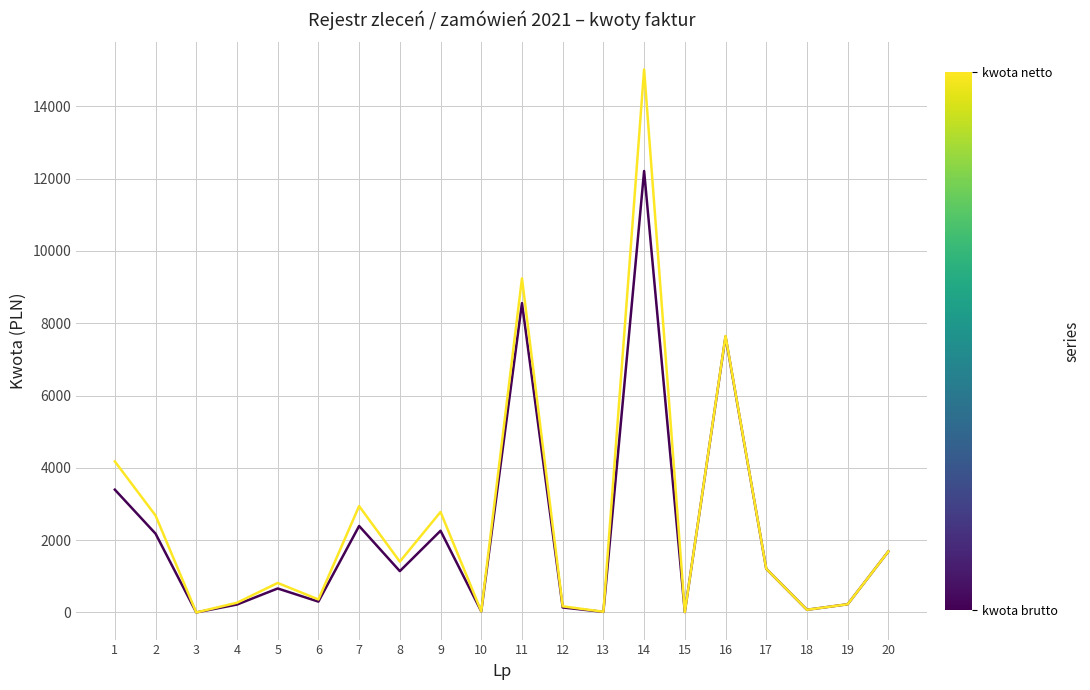

What is the total value across all series at 2?

4860.3